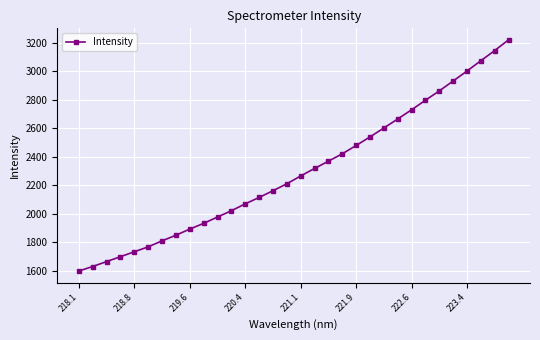

Is this an area chart (filled region under the line)?

No